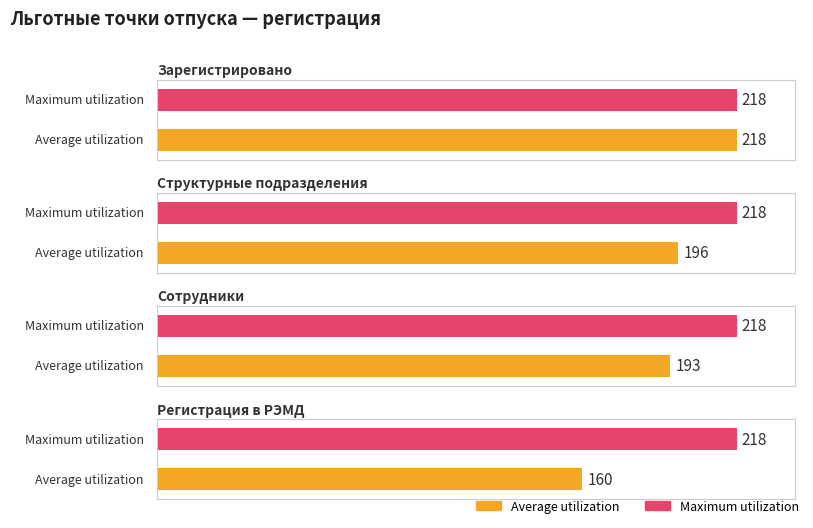

What is the lowest value of the Average utilization series?

160